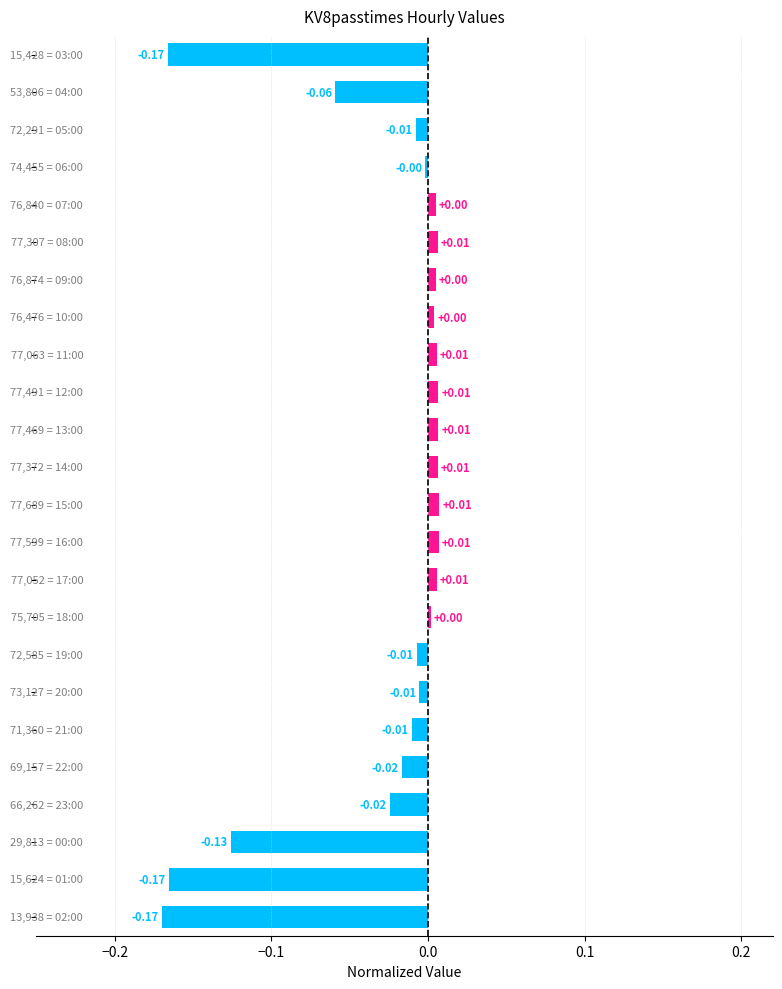

What is the sum of all values?

-0.7